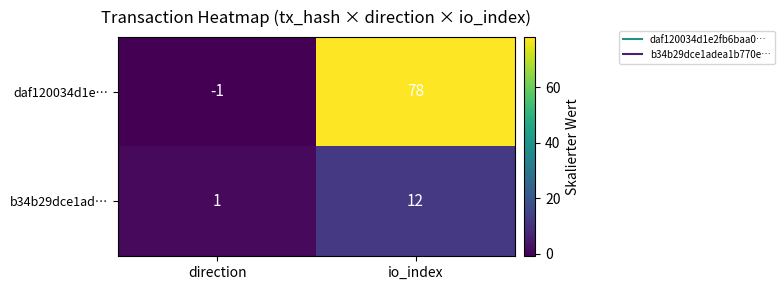

Rank the series by their average value, from highest to lowest.

daf120034d1e…, b34b29dce1ad…